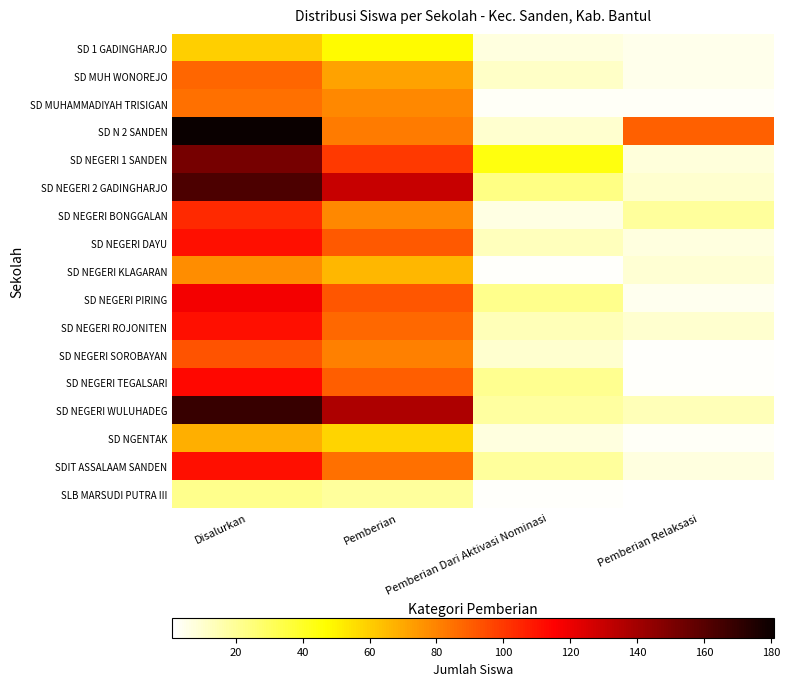

At which category is the sum across all series the highest?

Disalurkan